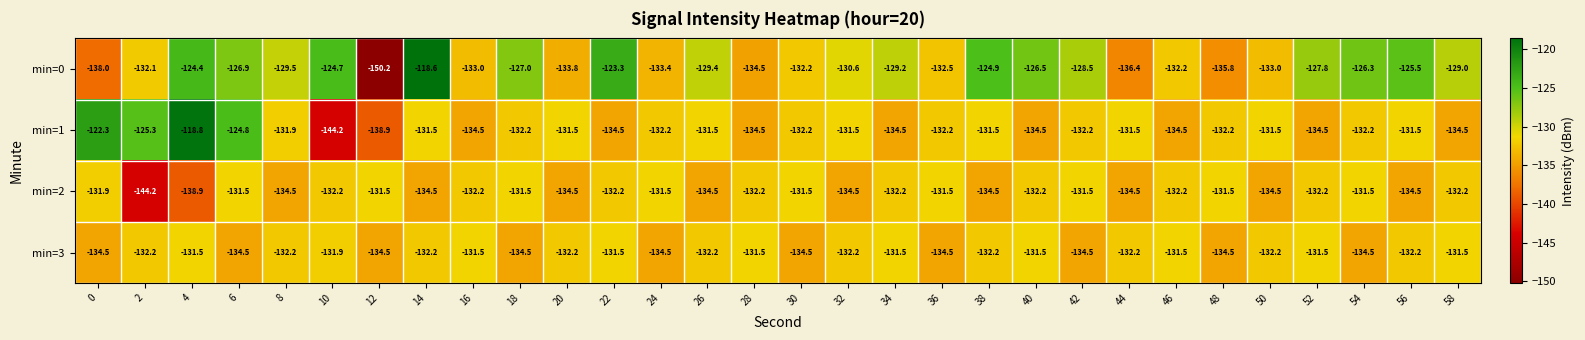

Which series has the largest total across all categories?

min=0